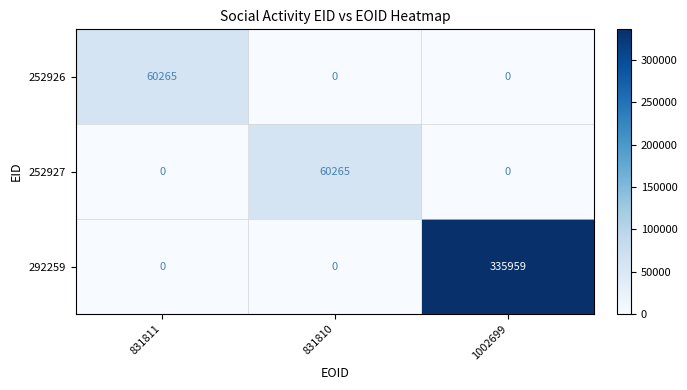

Between 831811 and 1002699, which series saw the biggest shift?

292259